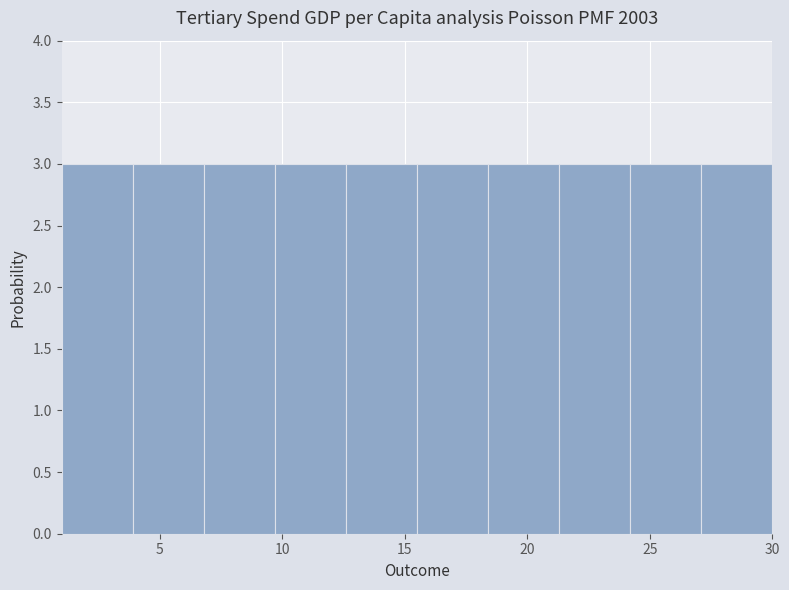

How tall is the bar that spans 9.7 to 12.6 on the x-axis? Neither the bar edges nor the heights are printed on the chart, so give them approximately, as read against the axes.

3